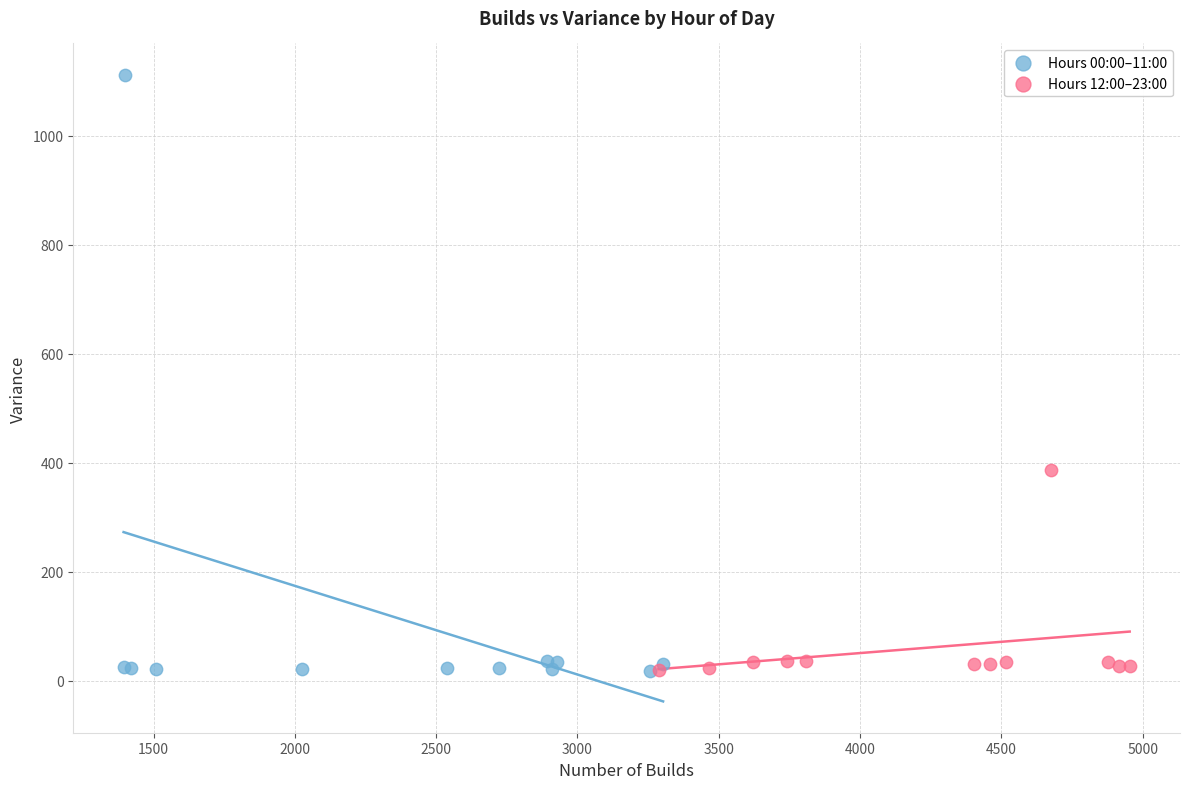

Which series has the widest spread of Y values?

Hours 00:00–11:00